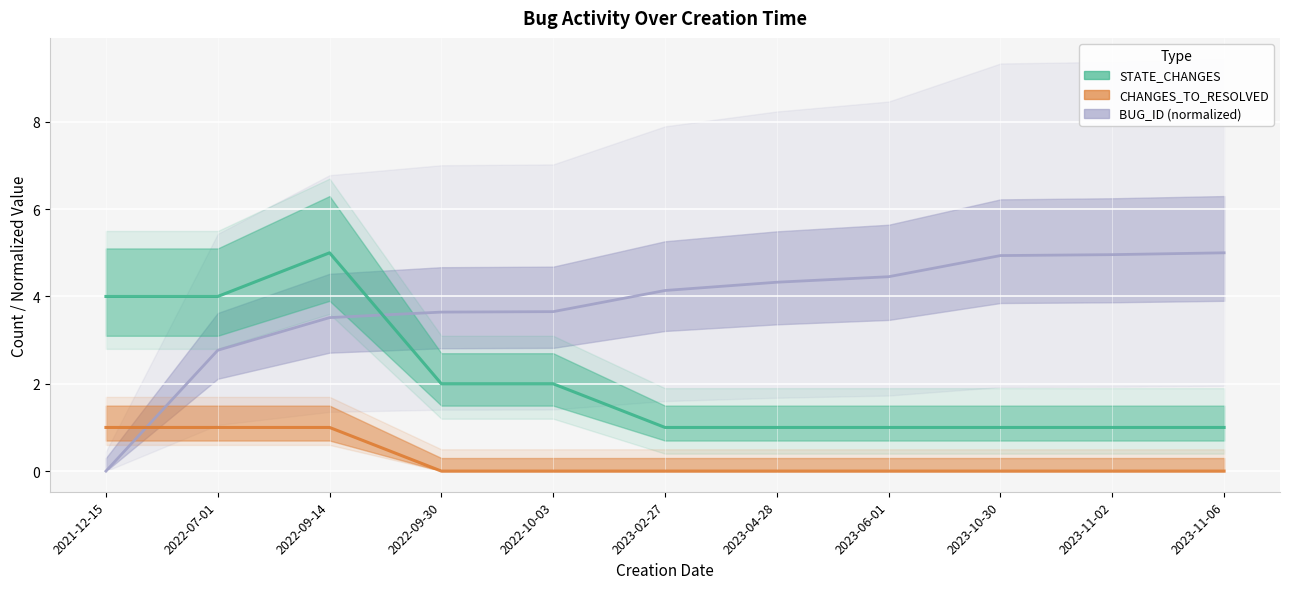

What is the difference between the second highest and second lowest values in the STATE_CHANGES series?

3.0